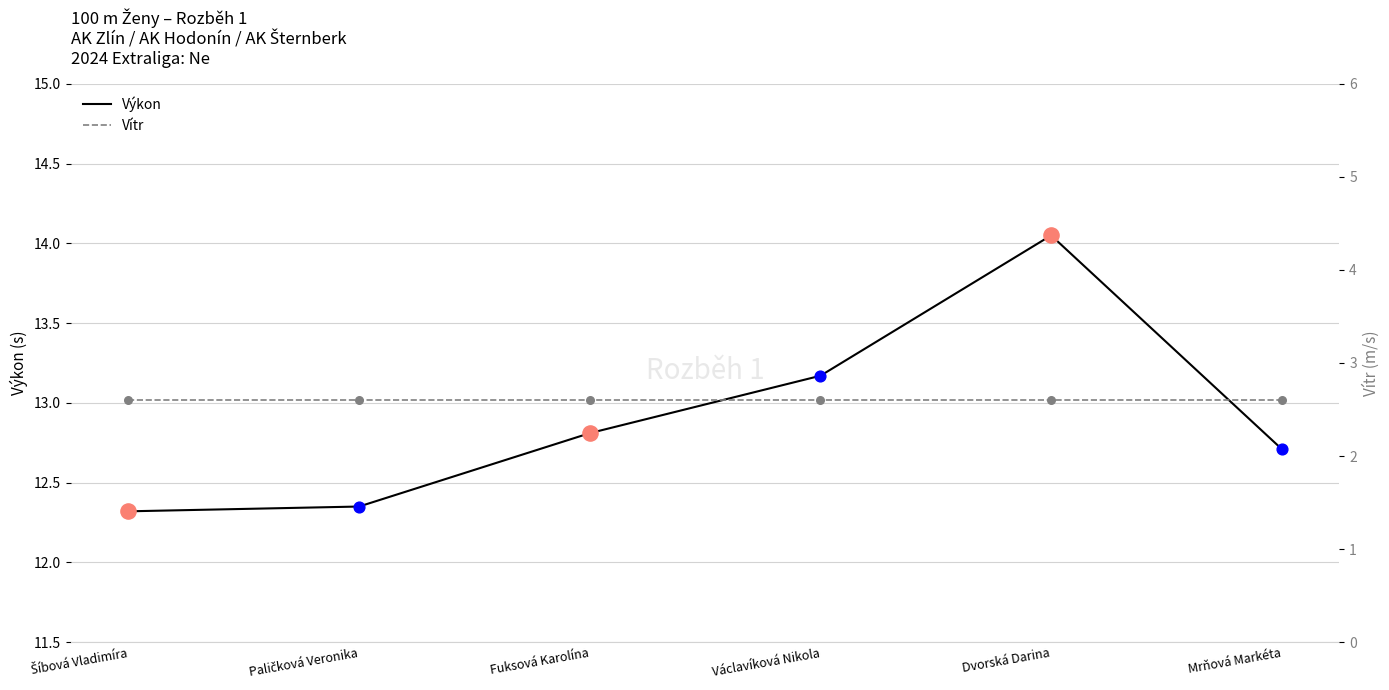

Which series reaches the maximum Y coordinate?

Výkon